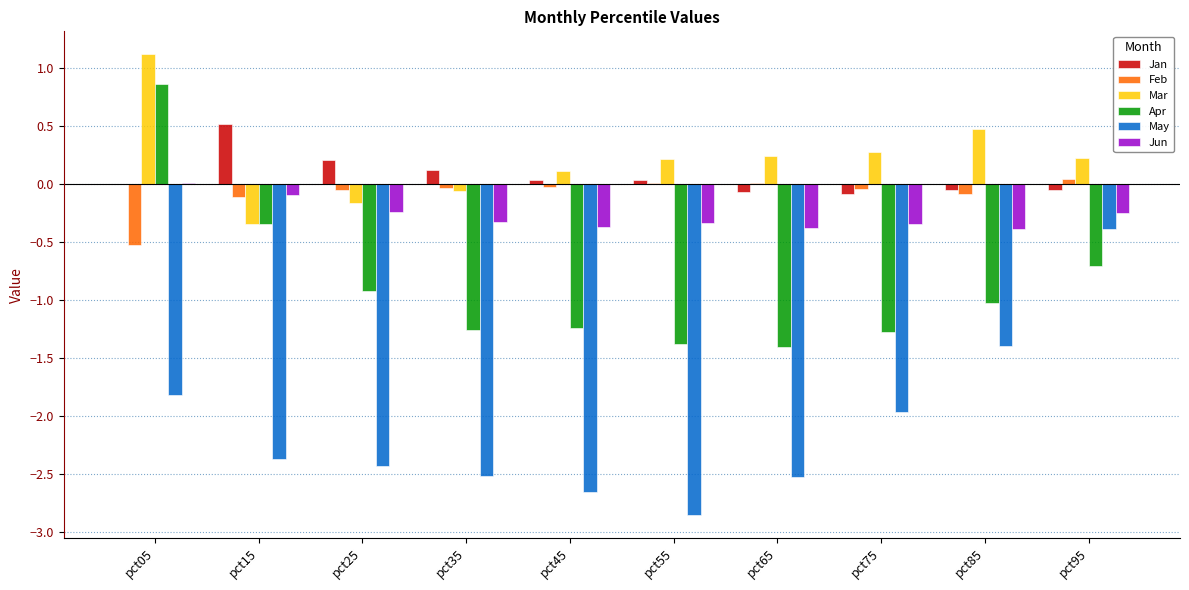

How many groups of bars are there?

10